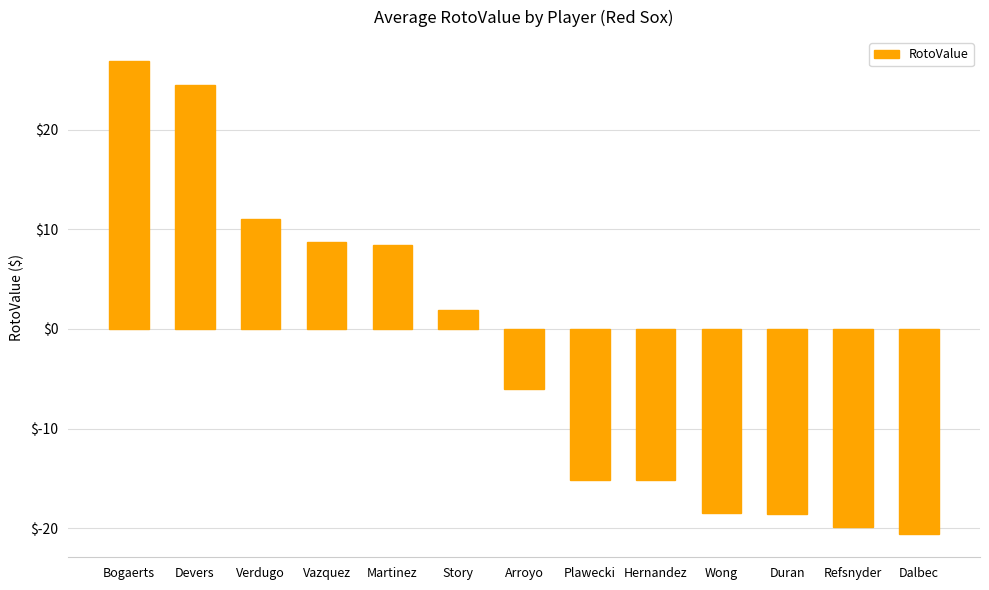

Which category has the lowest value across all series?

Dalbec